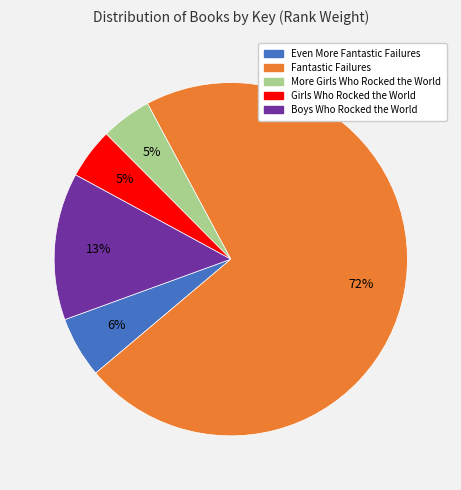

Does Fantastic Failures represent more than half of the total?

Yes